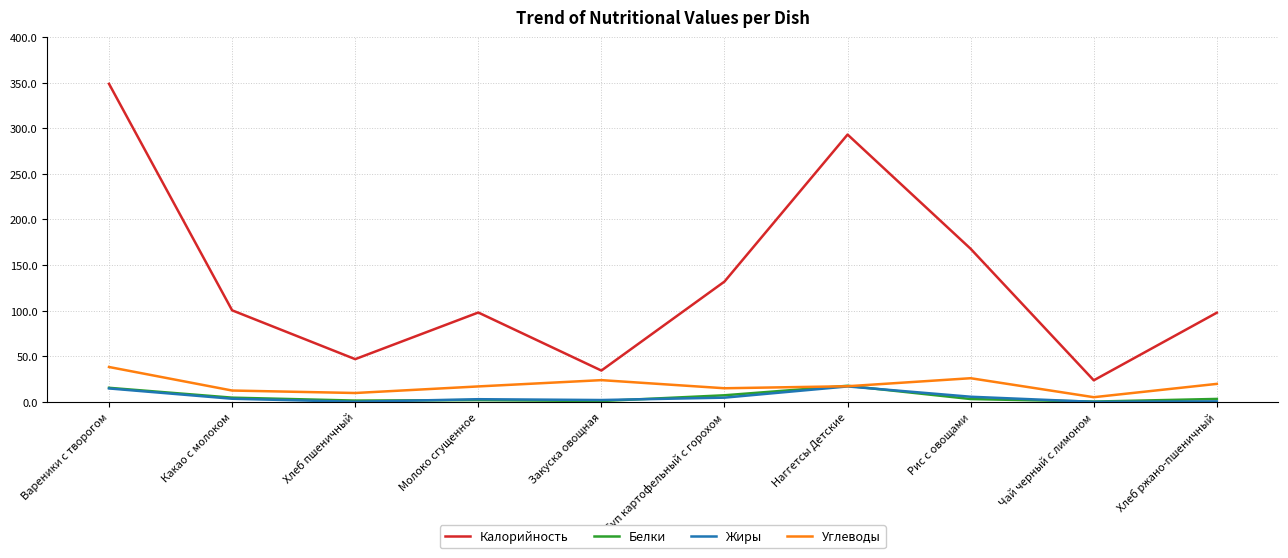

Which label corresponds to the largest value in the chart?

Вареники с творогом